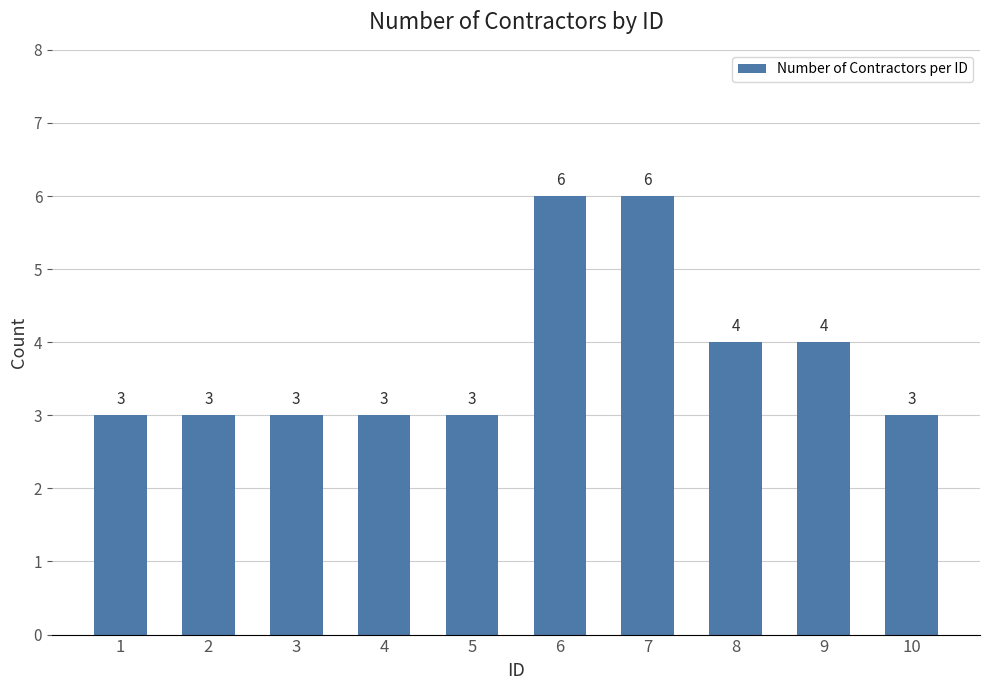

Between 7 and 10, which is larger?

7